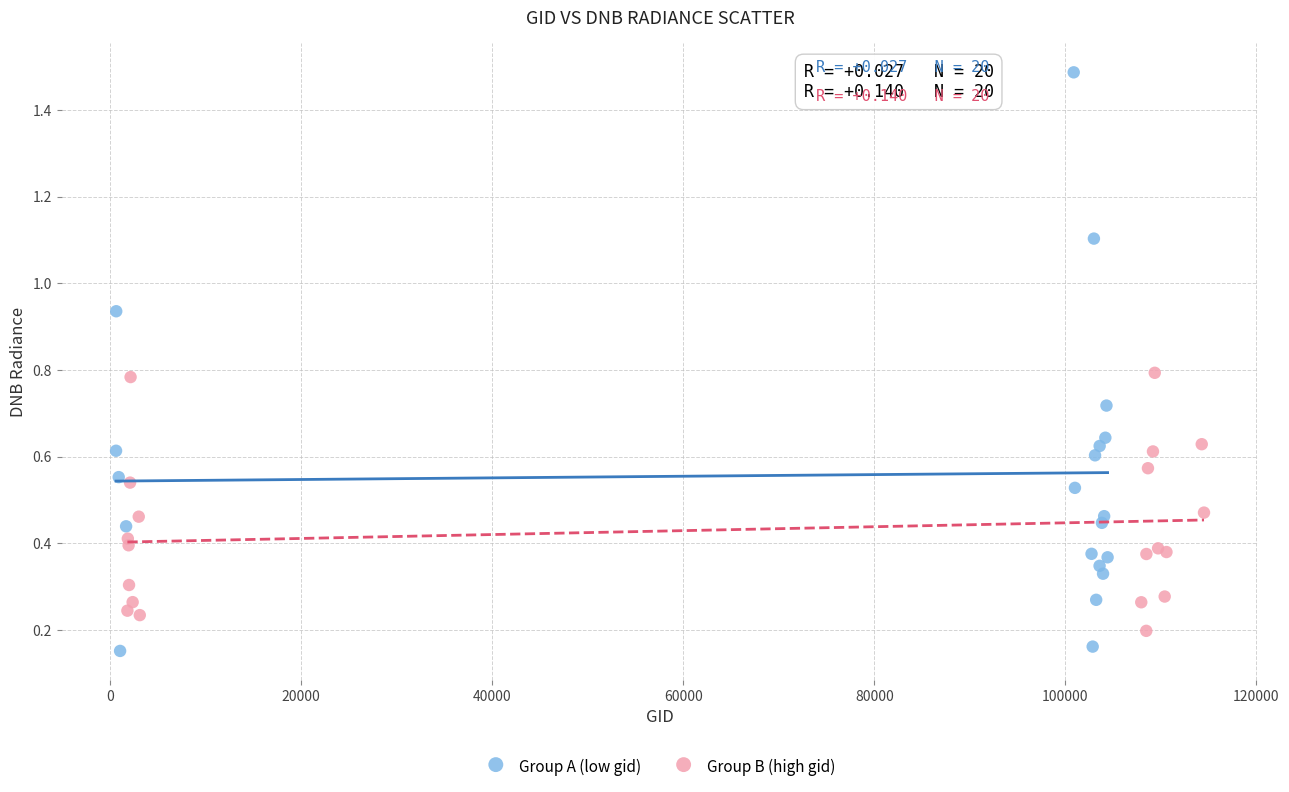

Which series contains the highest Y value?

Group A (low gid)